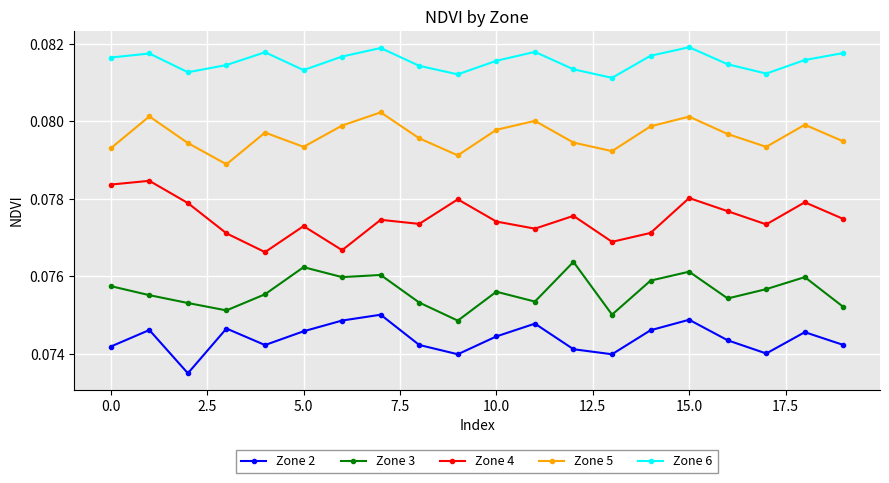

Rank the series by their maximum value, from lowest to highest.

Zone 2, Zone 3, Zone 4, Zone 5, Zone 6